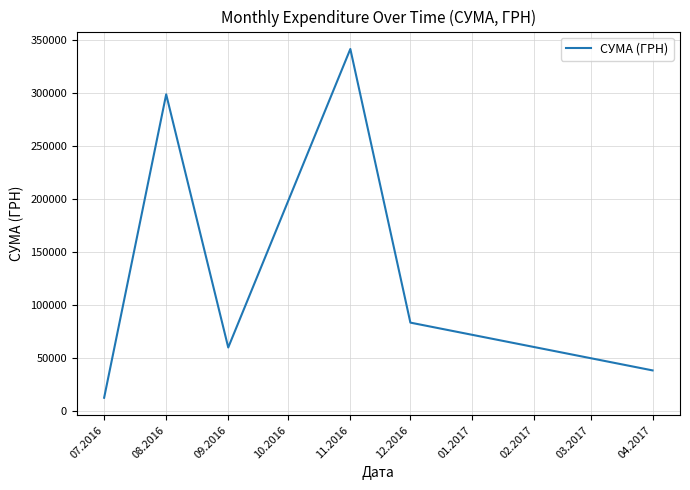

What is the sum of the values at 04.2017 and 08.2016?

337360.9